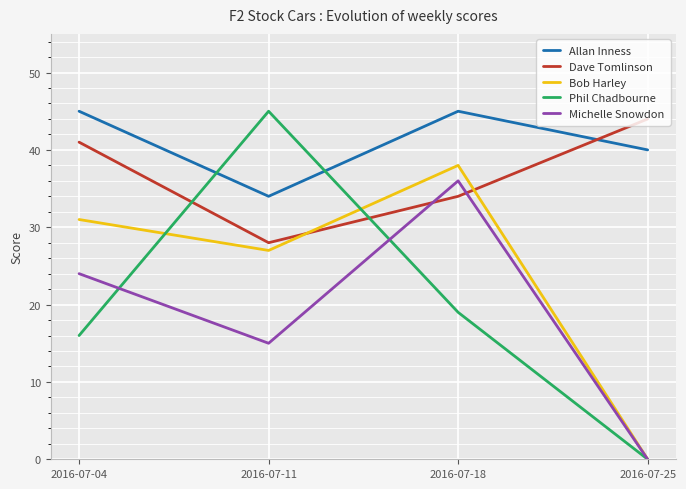

Between which two adjacent categories do Dave Tomlinson and Bob Harley first intersect?

2016-07-11 and 2016-07-18